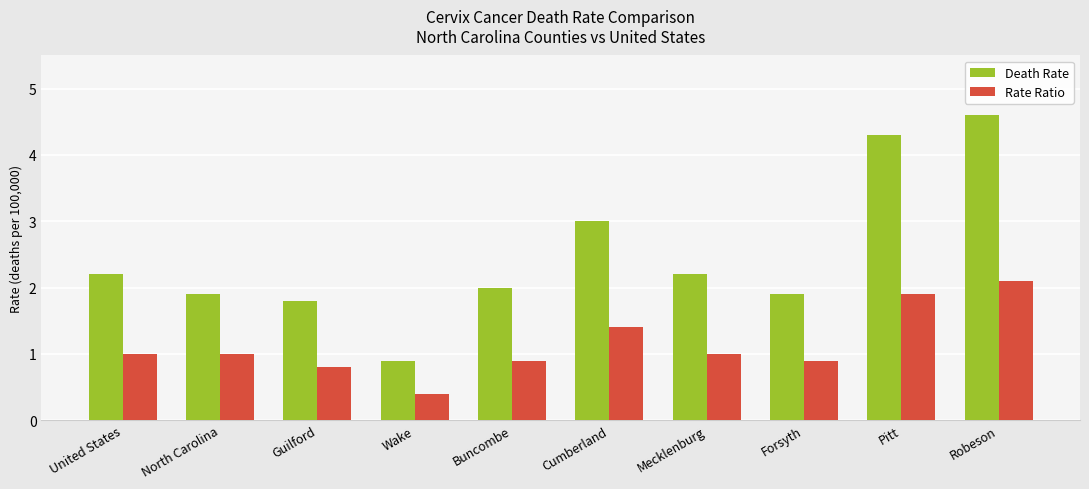

How many categories are shown in the chart?

10